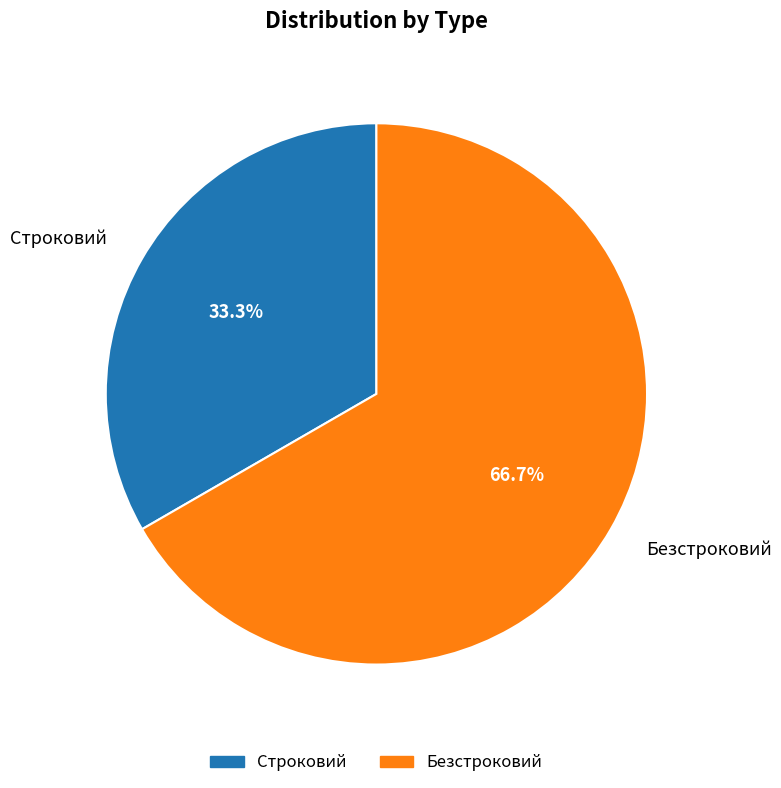

Which slice is the smallest?

Строковий